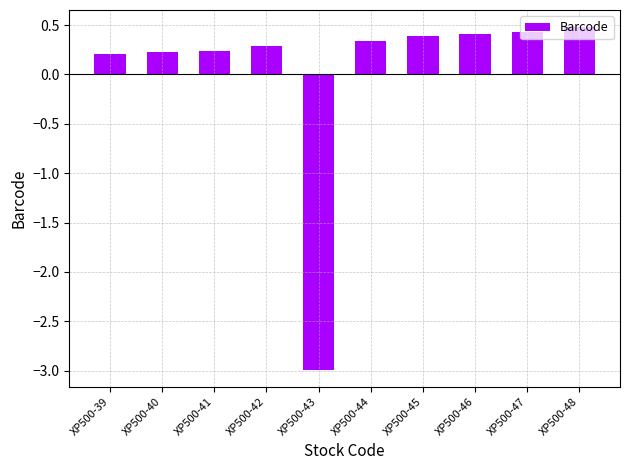

What value does the data have at XP500-44?

0.3